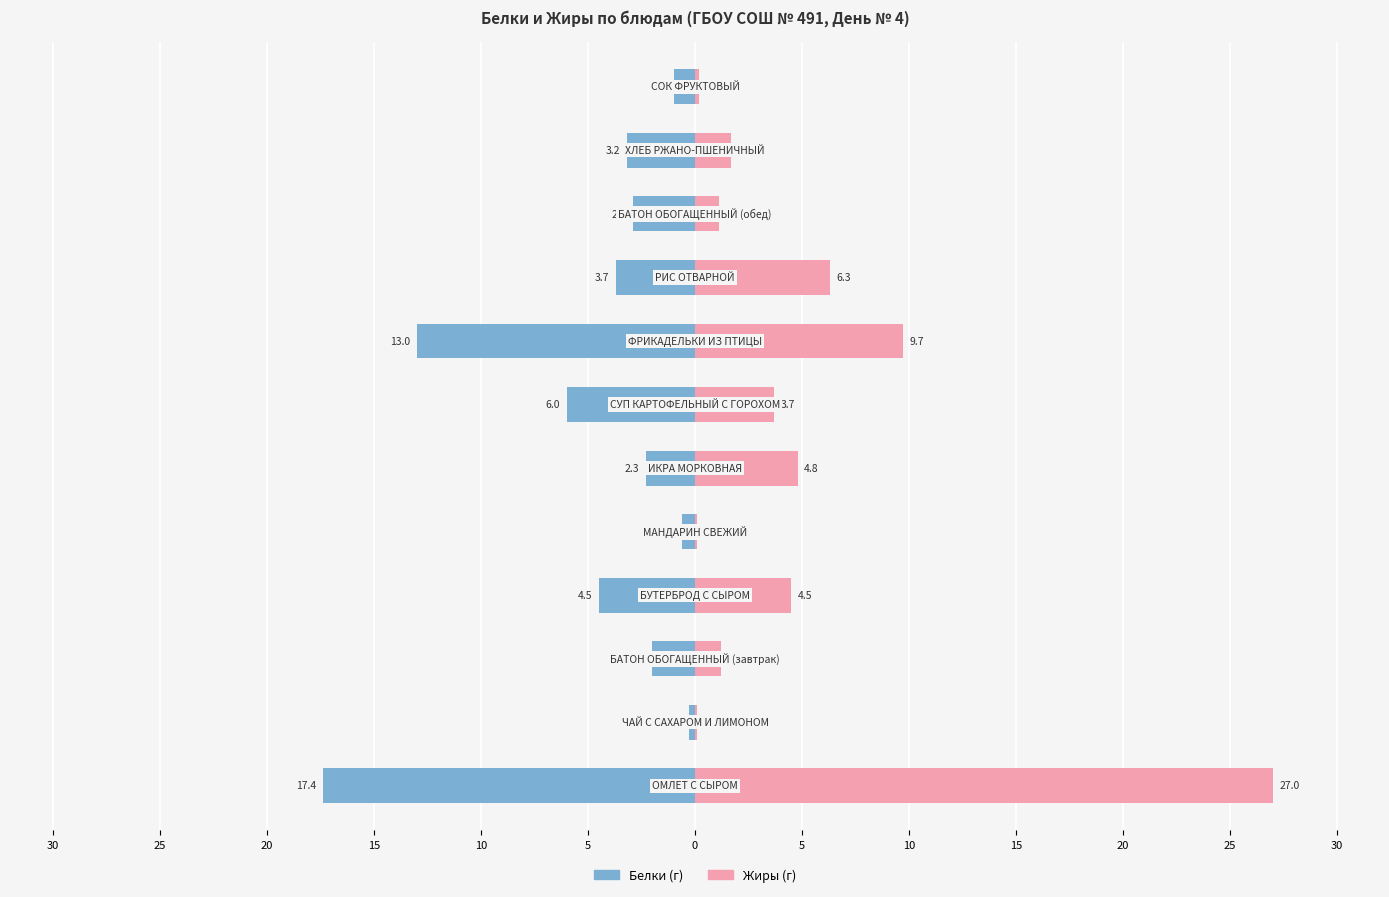

What are all the series names shown in the legend?

Белки, Жиры